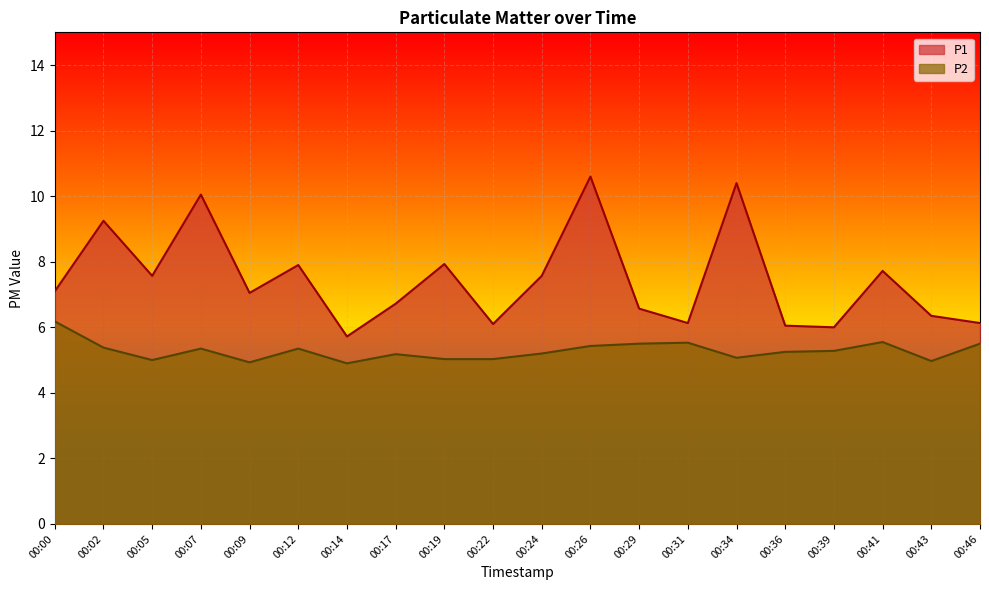

Reading right to left, list all the values displayed in this chart.

P1: 00:46=6.1	00:43=6.3	00:41=7.7	00:39=6.0	00:36=6.0	00:34=10.4	00:31=6.1	00:29=6.6	00:26=10.6	00:24=7.6	00:22=6.1	00:19=7.9	00:17=6.7	00:14=5.7	00:12=7.9	00:09=7.0	00:07=10.1	00:05=7.6	00:02=9.2	00:00=7.1
P2: 00:46=5.5	00:43=5.0	00:41=5.5	00:39=5.3	00:36=5.2	00:34=5.1	00:31=5.5	00:29=5.5	00:26=5.4	00:24=5.2	00:22=5.0	00:19=5.0	00:17=5.2	00:14=4.9	00:12=5.3	00:09=4.9	00:07=5.3	00:05=5.0	00:02=5.4	00:00=6.2